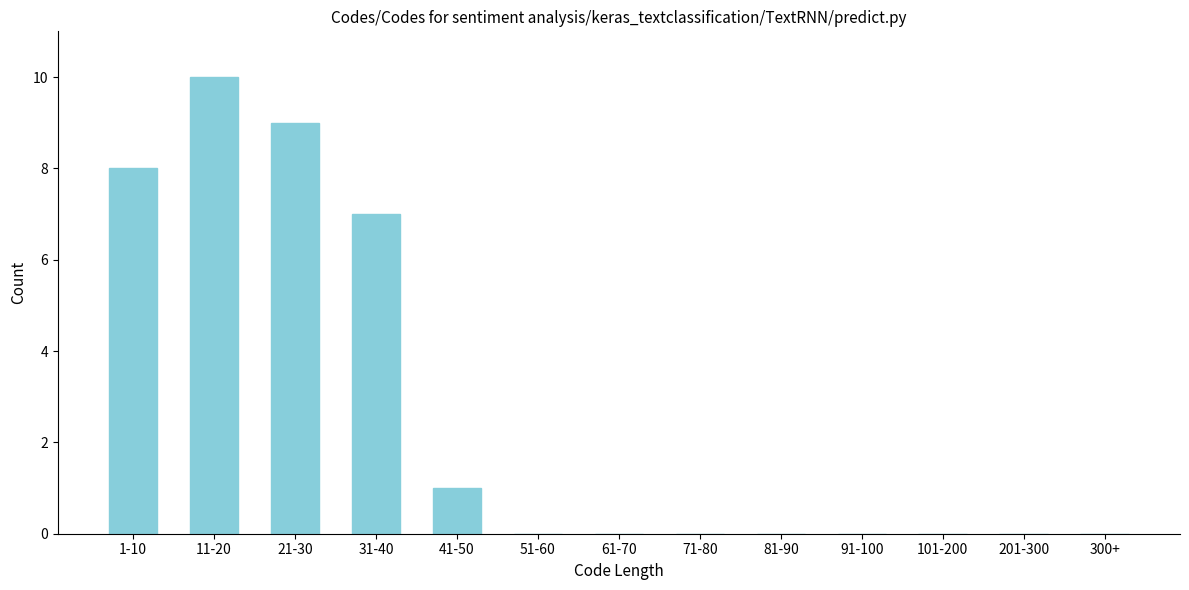

Reading right to left, extract all data points from this chart.

300+=0	201-300=0	101-200=0	91-100=0	81-90=0	71-80=0	61-70=0	51-60=0	41-50=1	31-40=7	21-30=9	11-20=10	1-10=8